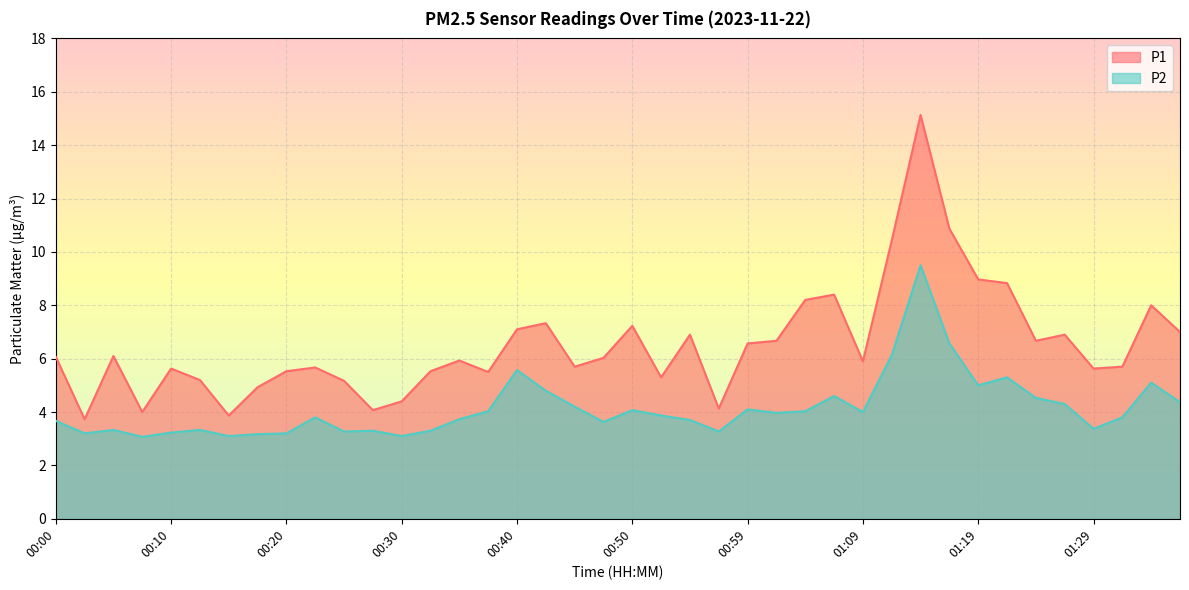

What is the sum of all P2 values?

165.6